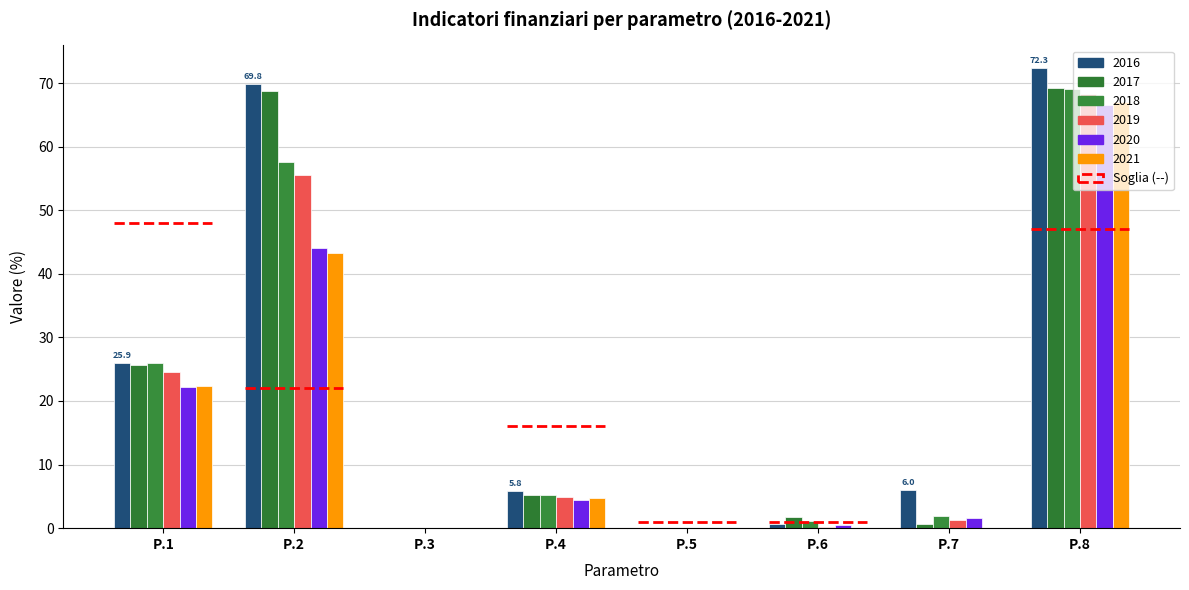

At how many categories does at least one series exceed 12?

3